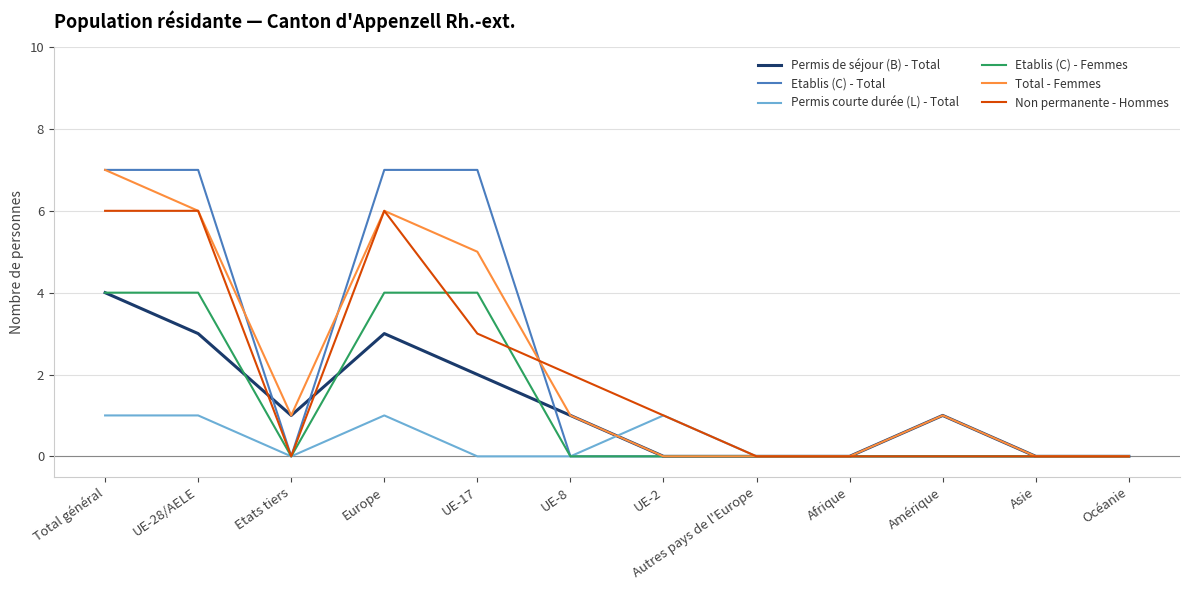

What position from the right is Océanie?

1